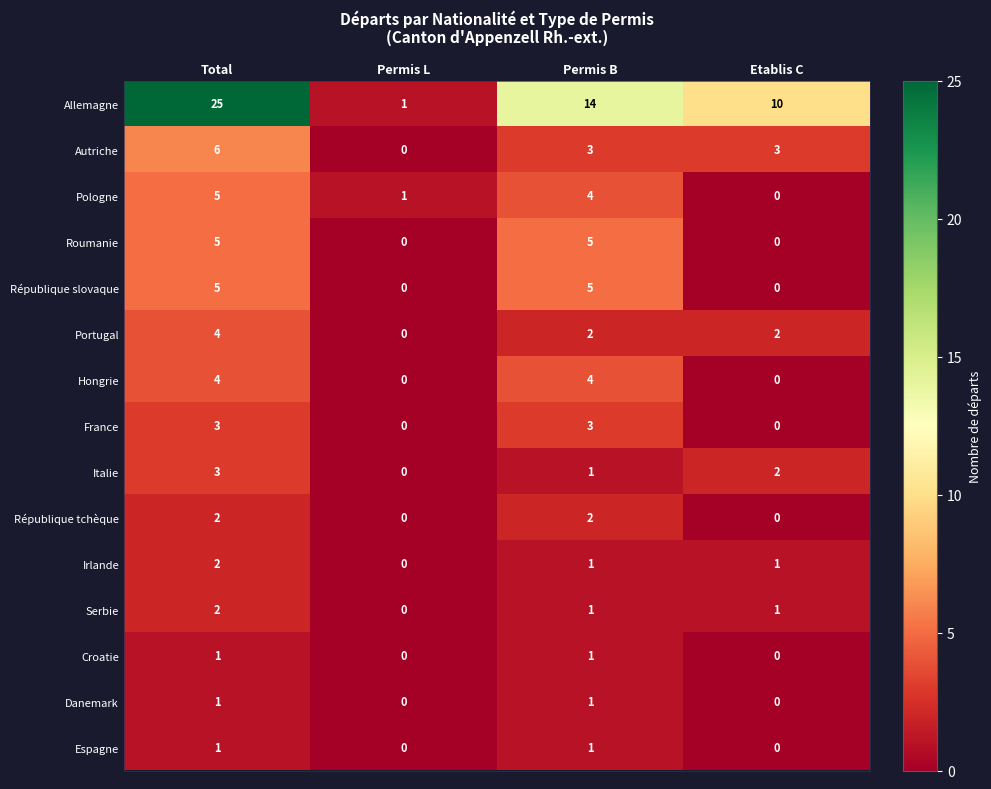

The Croatie series shows 1 at Permis B. True or false?

True